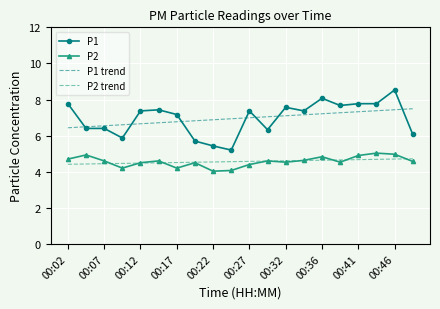

True or false: P2 and P1 intersect in this chart.

False